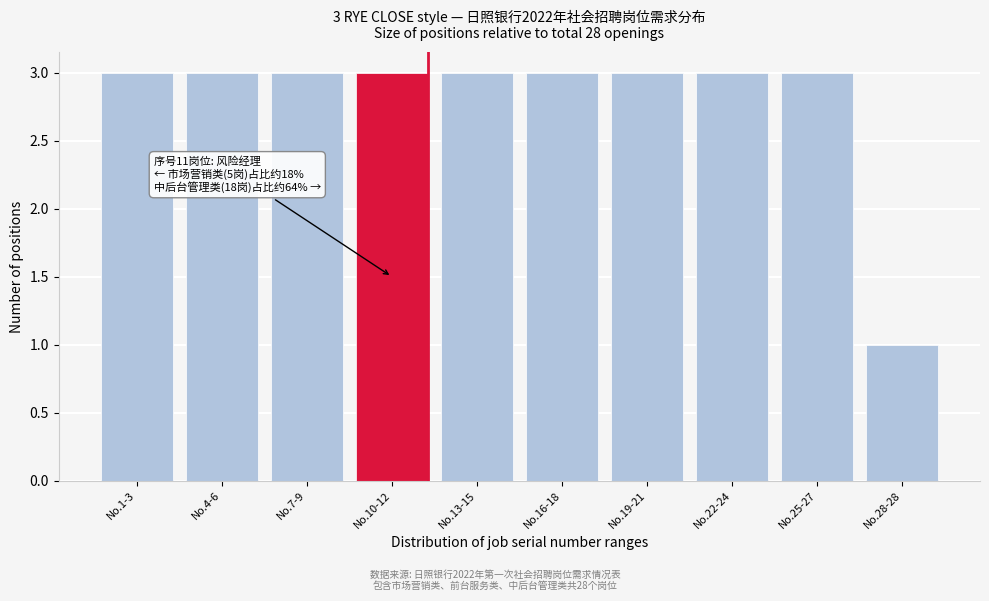

Reading left to right, list all the values displayed in this chart.

No.1-3=3	No.4-6=3	No.7-9=3	No.10-12=3	No.13-15=3	No.16-18=3	No.19-21=3	No.22-24=3	No.25-27=3	No.28-28=1